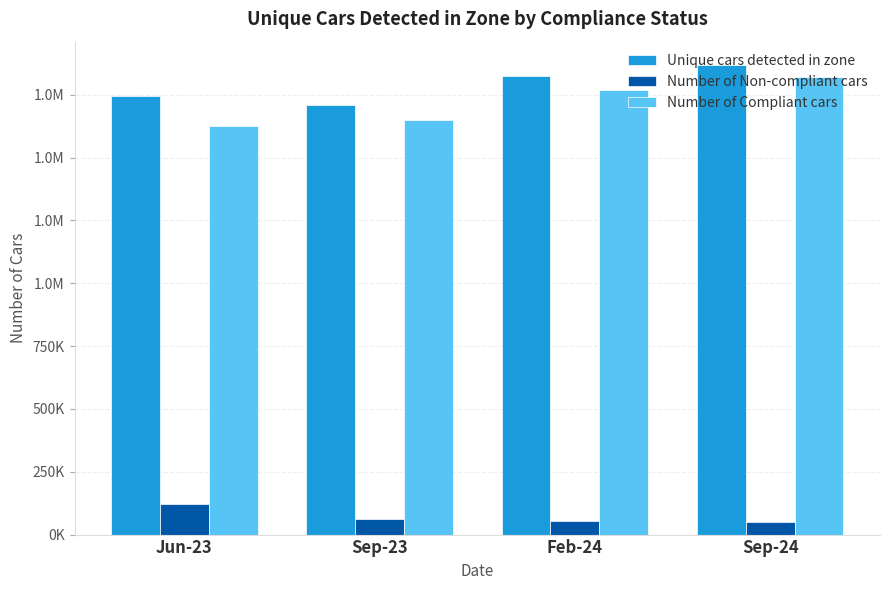

Are the bars grouped side by side (vs. stacked)?

Yes